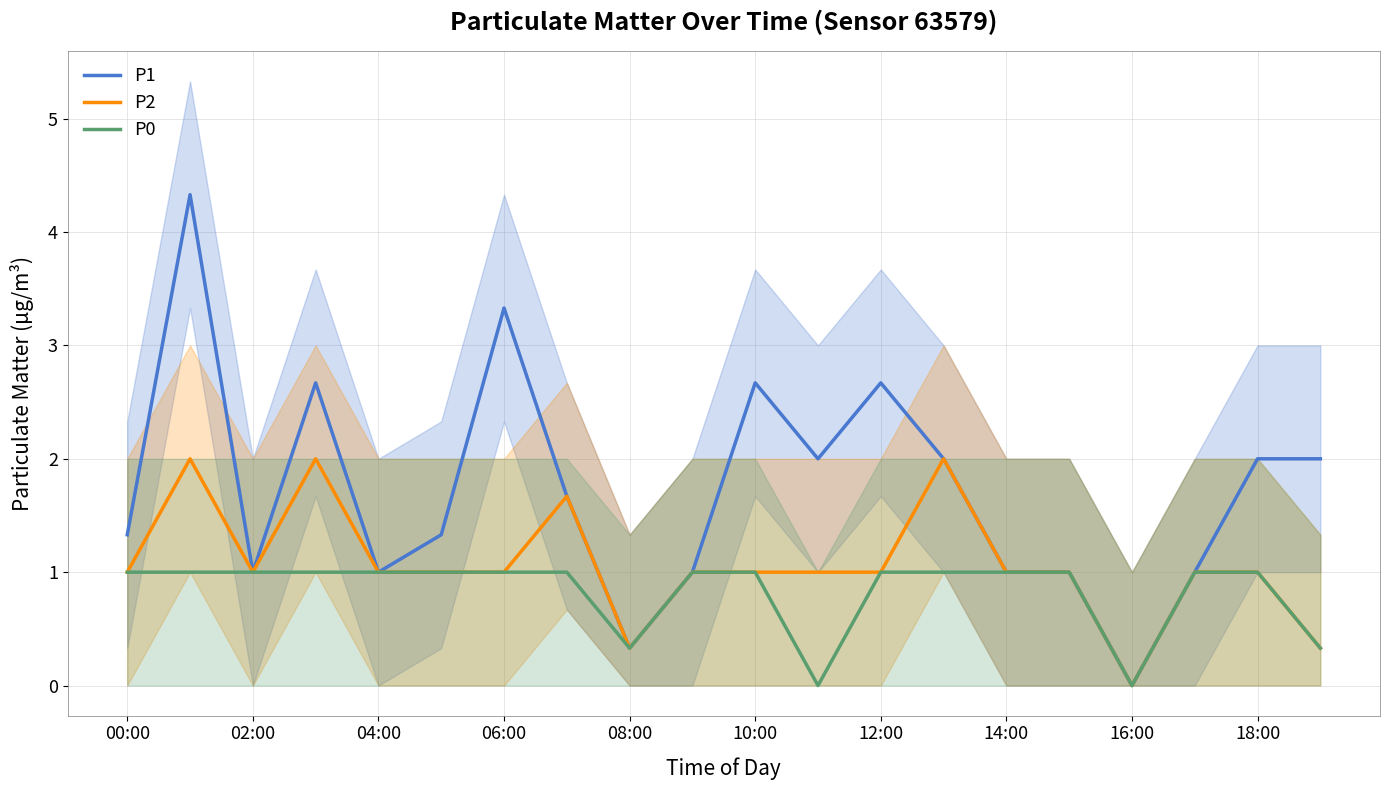

Read the P1 value at 19.

2.0